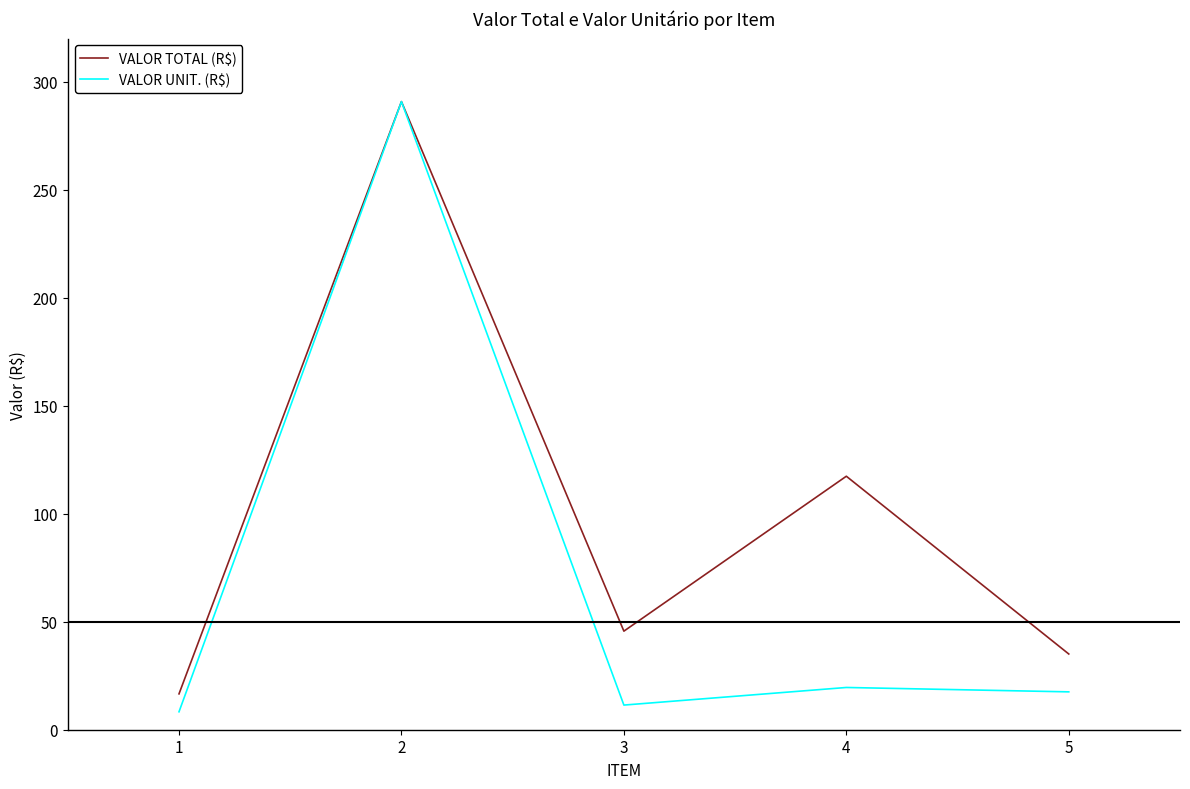

At which category does VALOR TOTAL (R$) reach its first local peak?

2